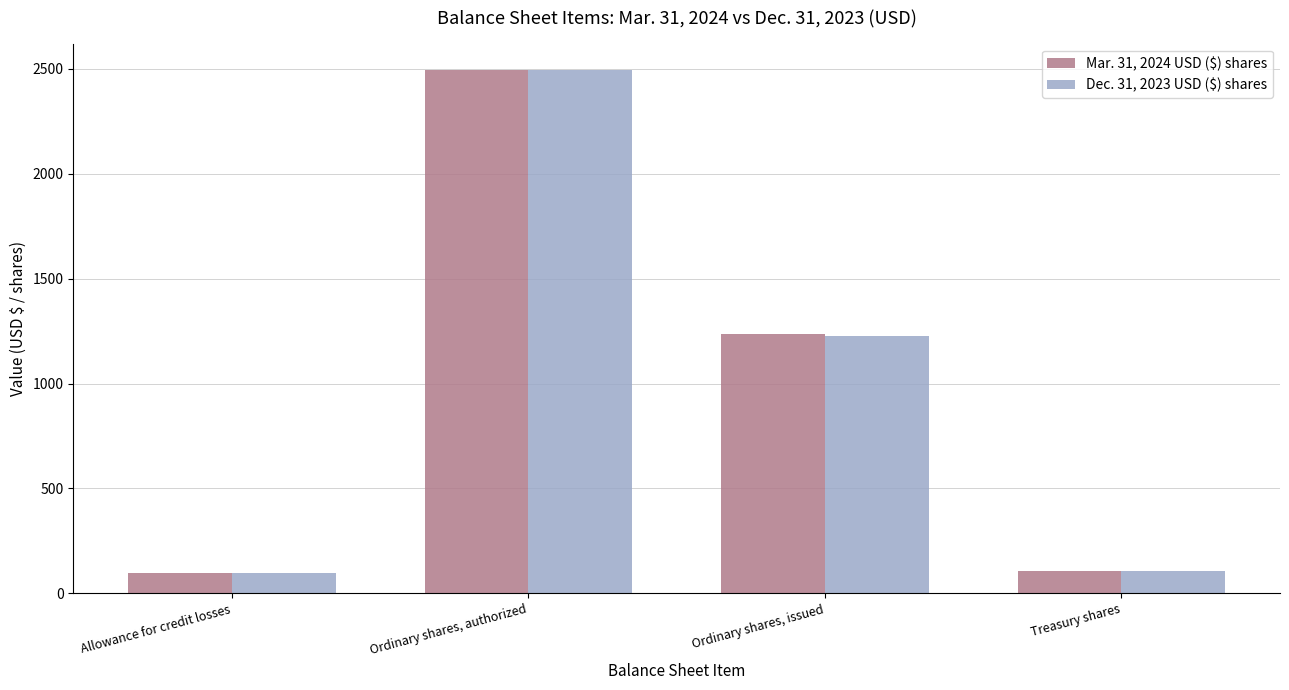

List the labels in order of Dec. 31, 2023 USD ($) shares value, smallest first.

Allowance for credit losses, Treasury shares, Ordinary shares, issued, Ordinary shares, authorized